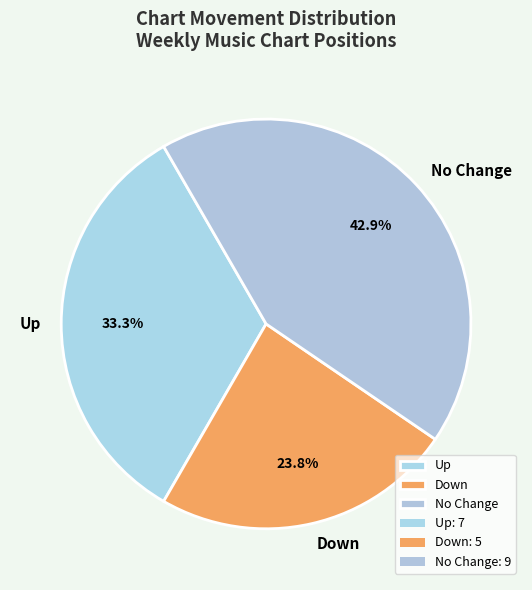

How many segments does this pie chart have?

3